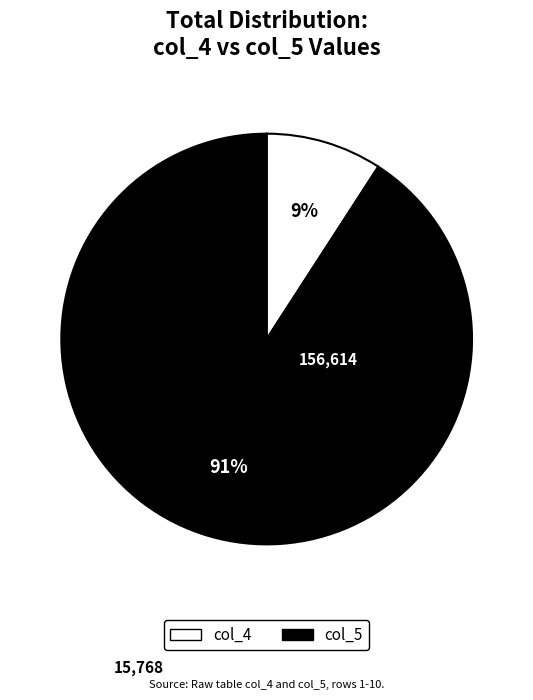

How many segments does this pie chart have?

2